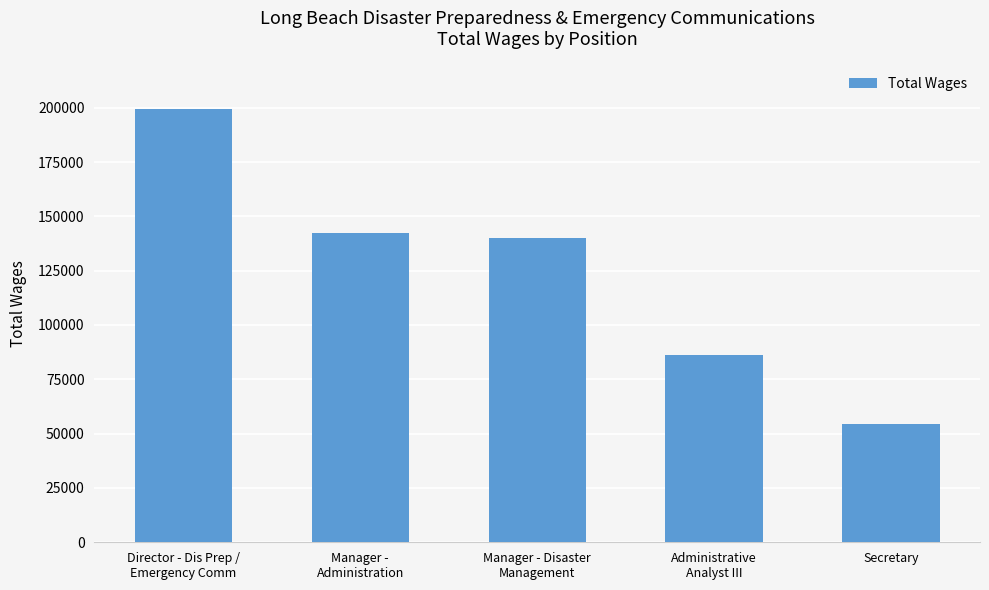

Is it true that the value at Director - Dis Prep /
Emergency Comm is 199309?

True